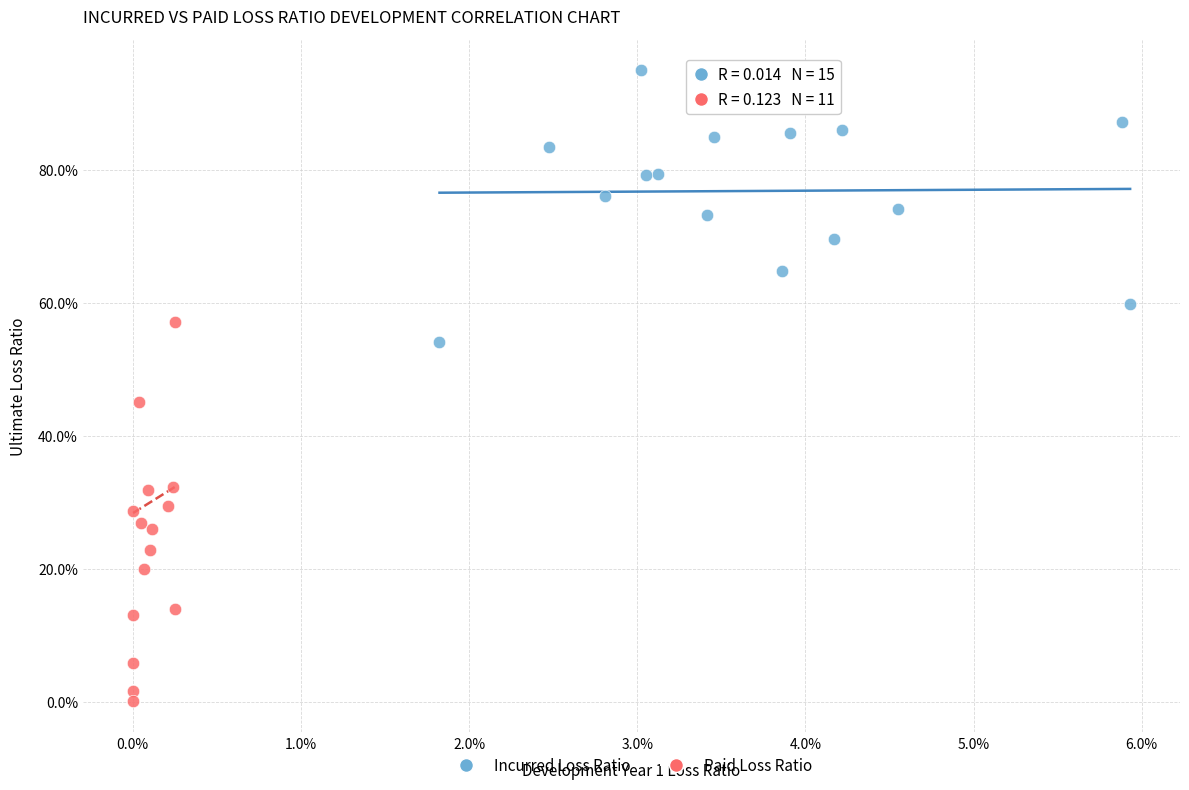

What are all the series names shown in the legend?

Incurred Loss Ratio, Paid Loss Ratio